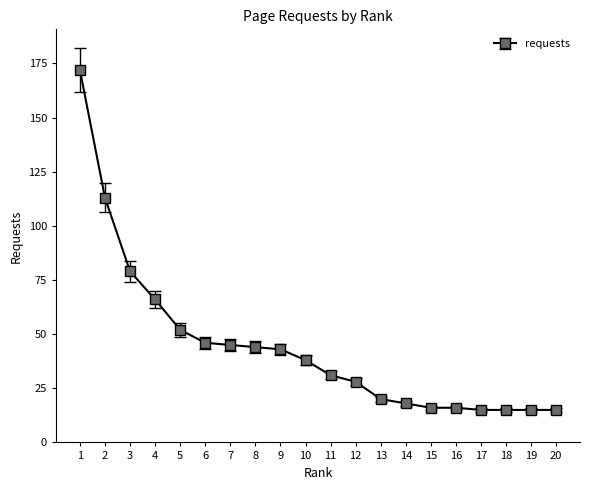

Does the chart display data point markers on the line(s)?

Yes